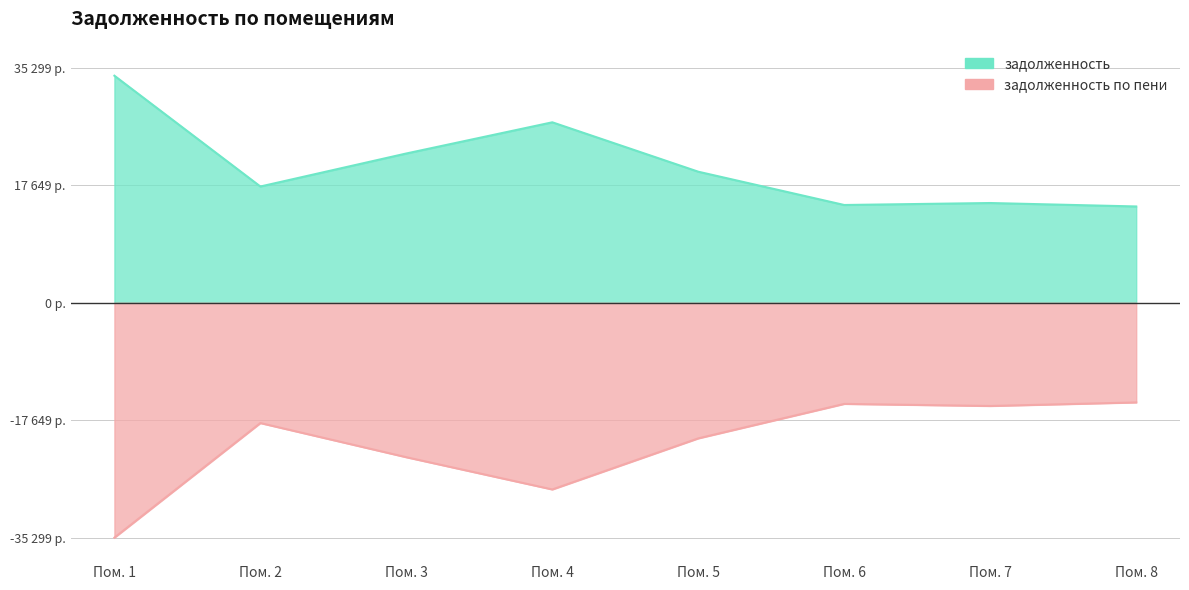

What value does the задолженность по пени series have at Пом. 1?

-35299.4